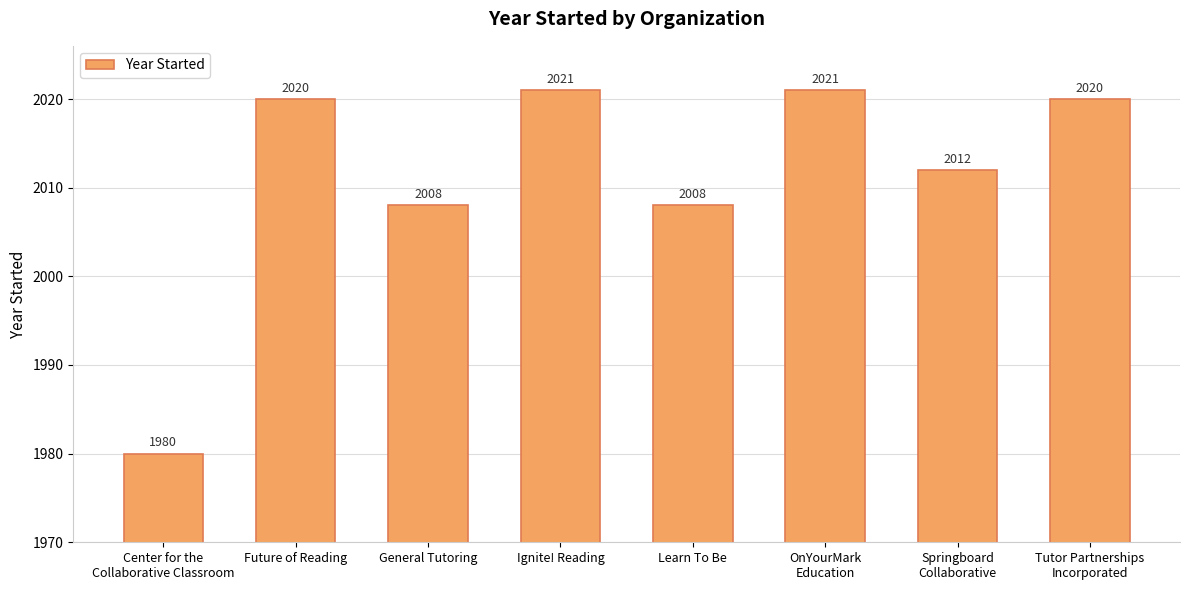

The value at Tutor Partnerships
Incorporated is 952. True or false?

False